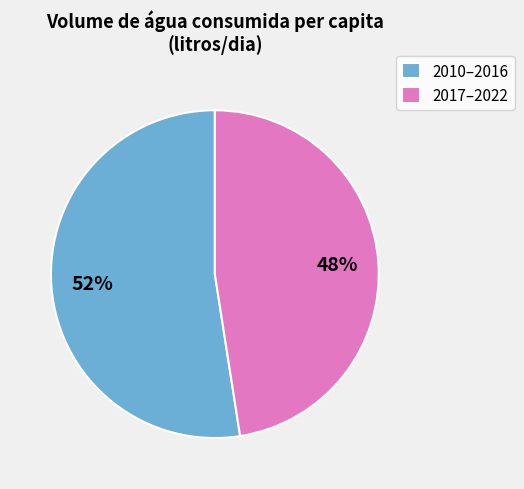

Is the sum of 2017–2022 and 2010–2016 greater than half?

Yes